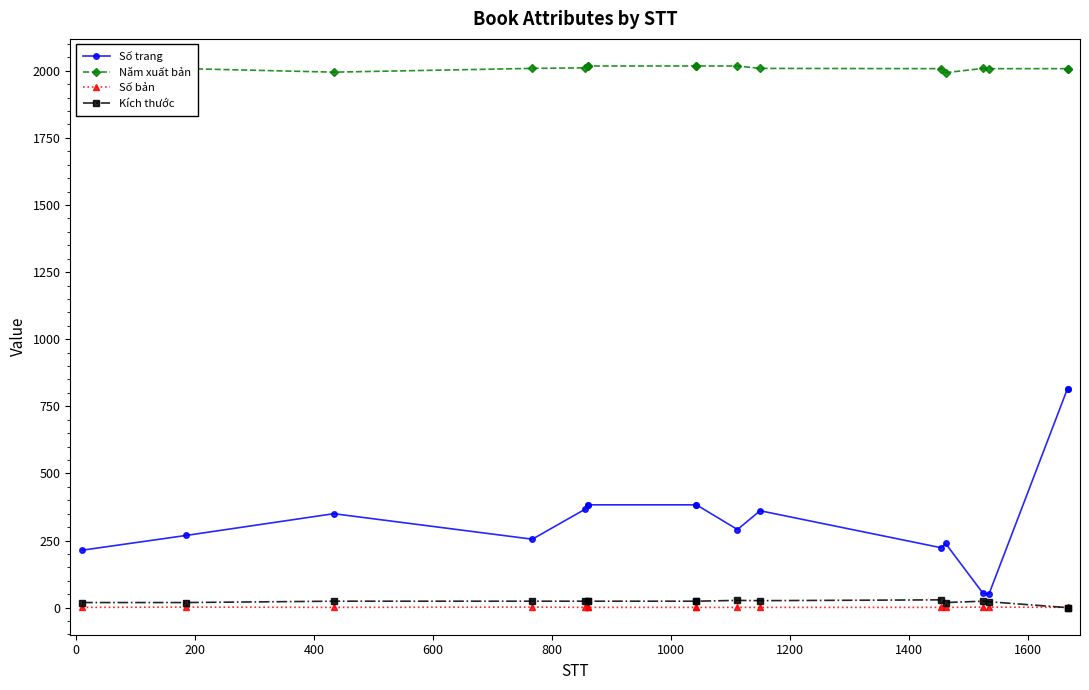

How many interior local valleys does the Kích thước series have?

2